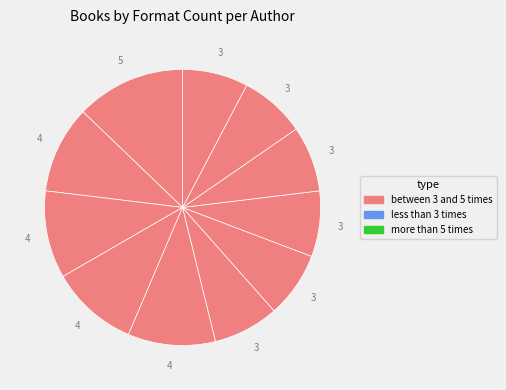

Count the number of slices in the pie.

11